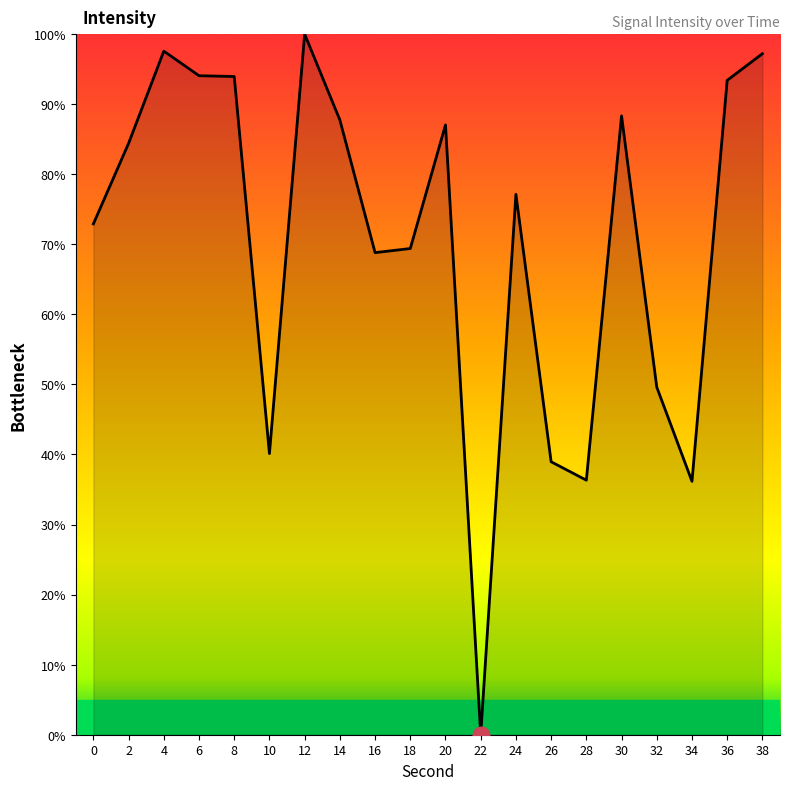

At which label does the data first exceed 84?

2